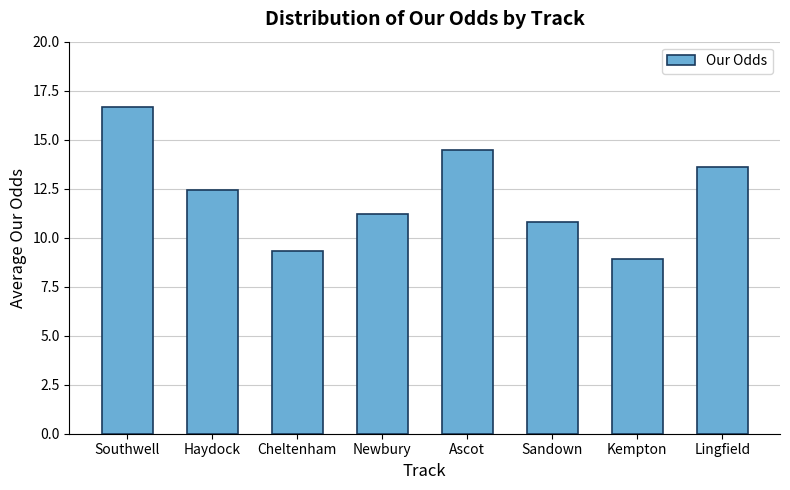

What is the label of the 8th bar from the left?

Lingfield